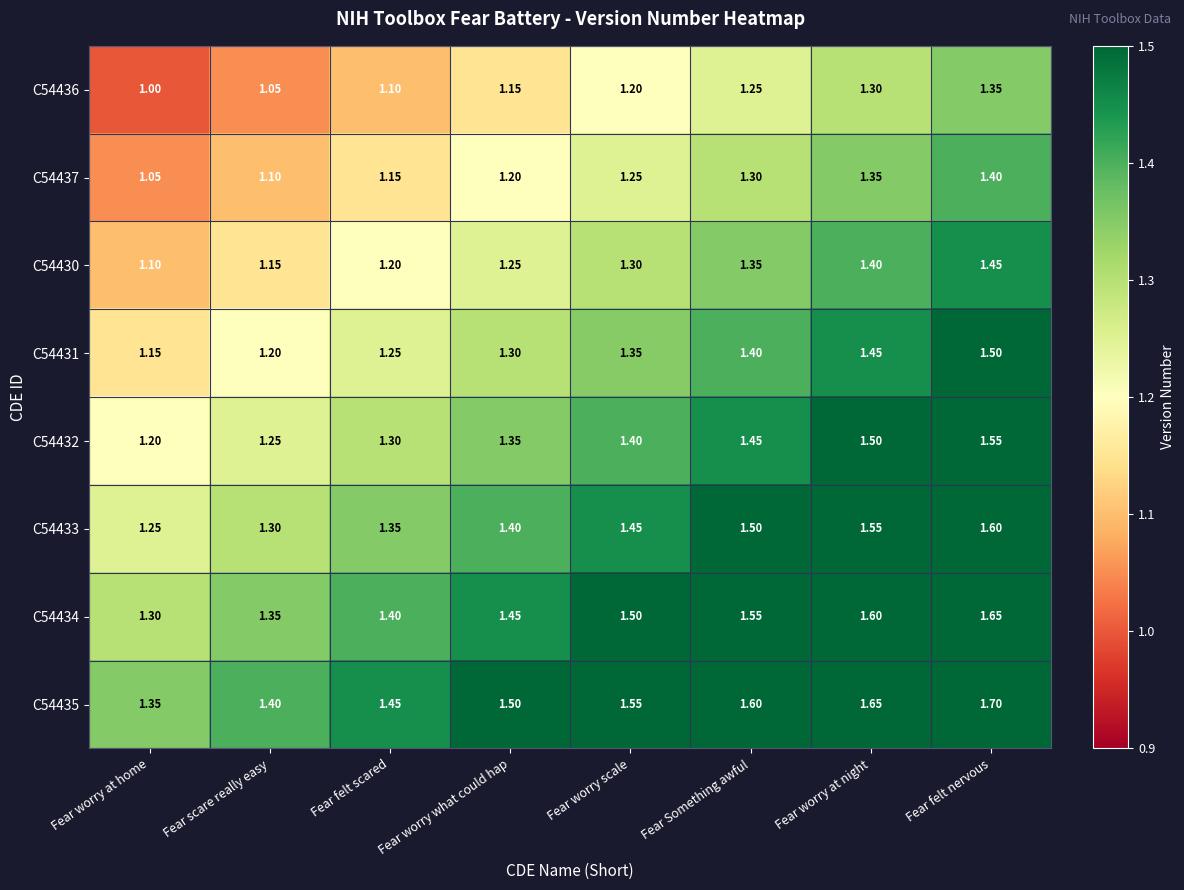

Where is C54436 nearest to the value 1?

Fear worry at home